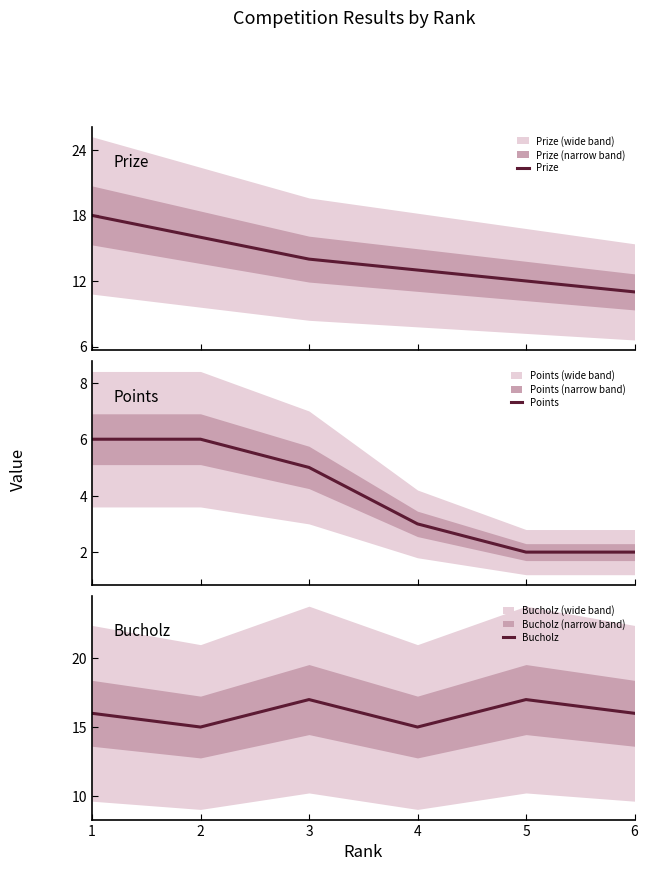

How many Prize values are between 12 and 16?

4